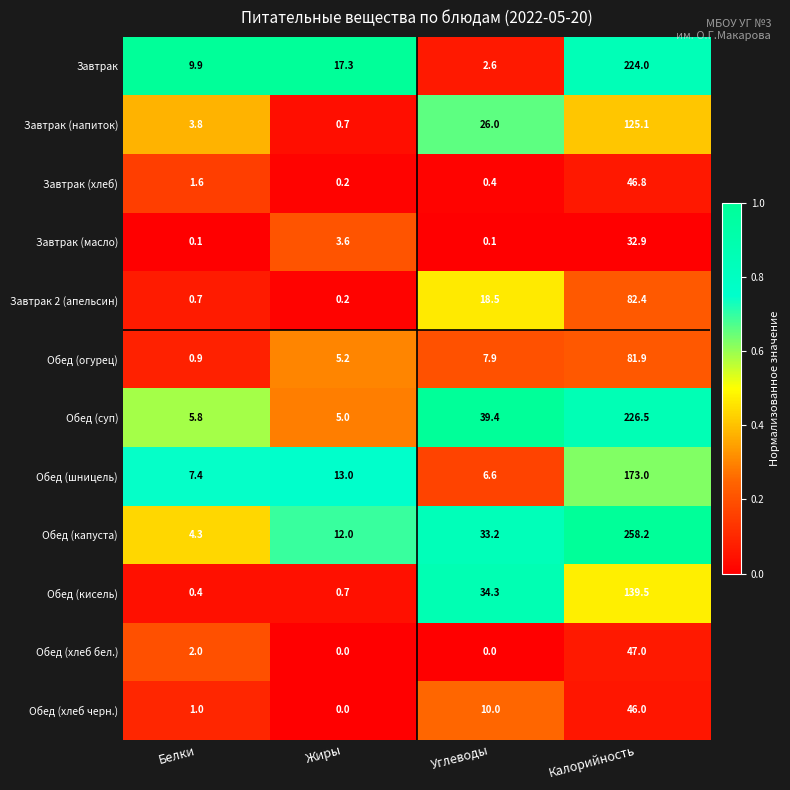

Which category has the lowest value in the Завтрак (напиток) series?

Жиры